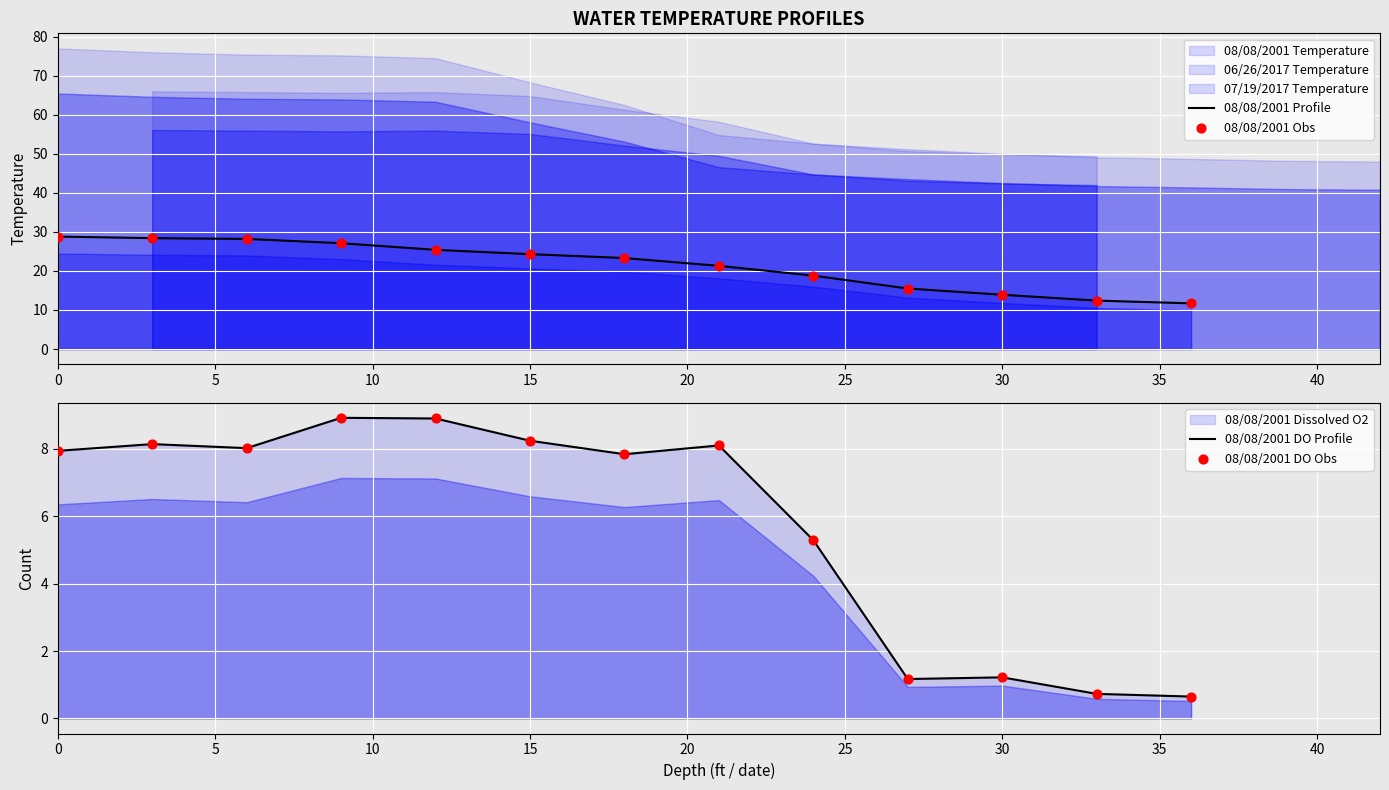

Which series contains the lowest Y value?

08/08/2001 DO Profile